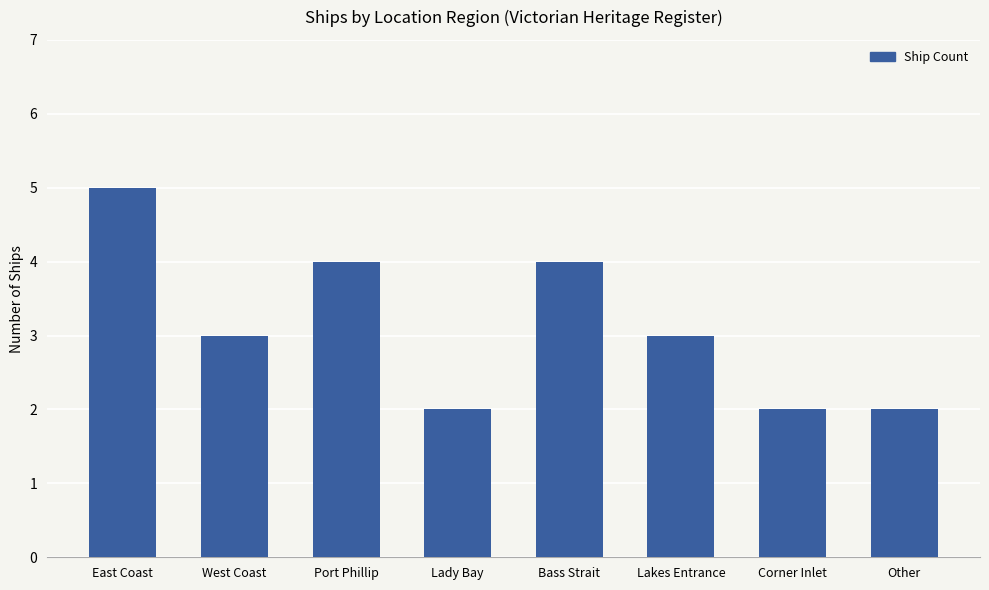

Is it true that the value at Other is 3?

False